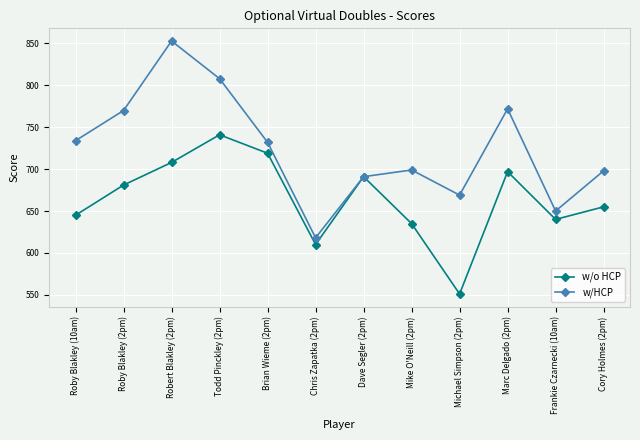

At which label does w/HCP reach its peak?

Robert Blakley (2pm)